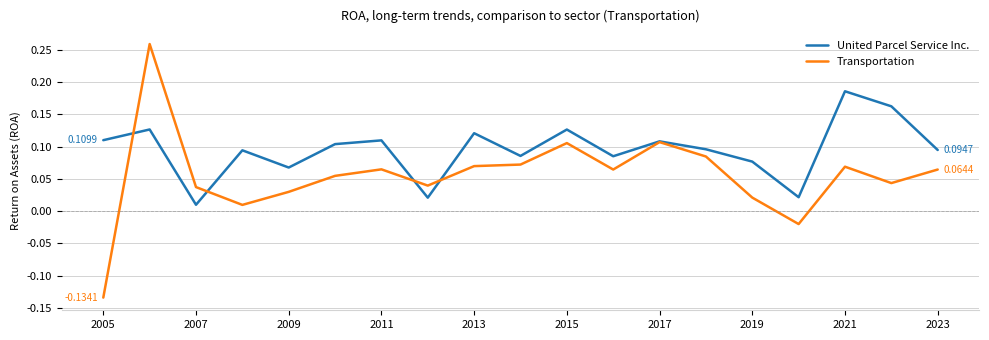

List the series in order of their overall mean, highest first.

United Parcel Service Inc., Transportation